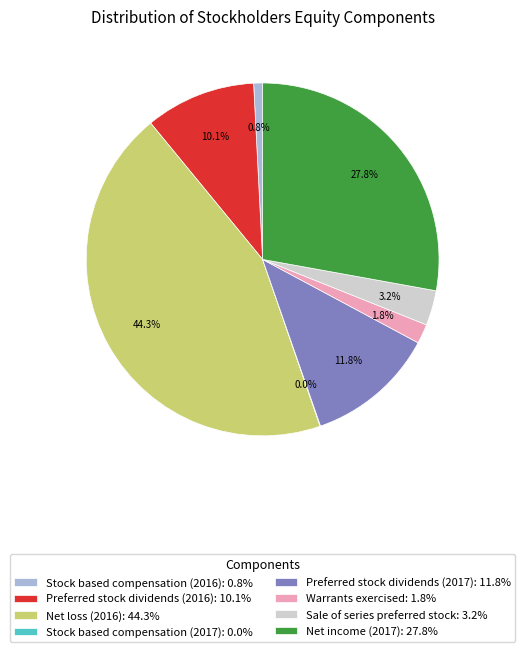

True or false: Sale of series preferred stock accounts for 18% of the total.

False